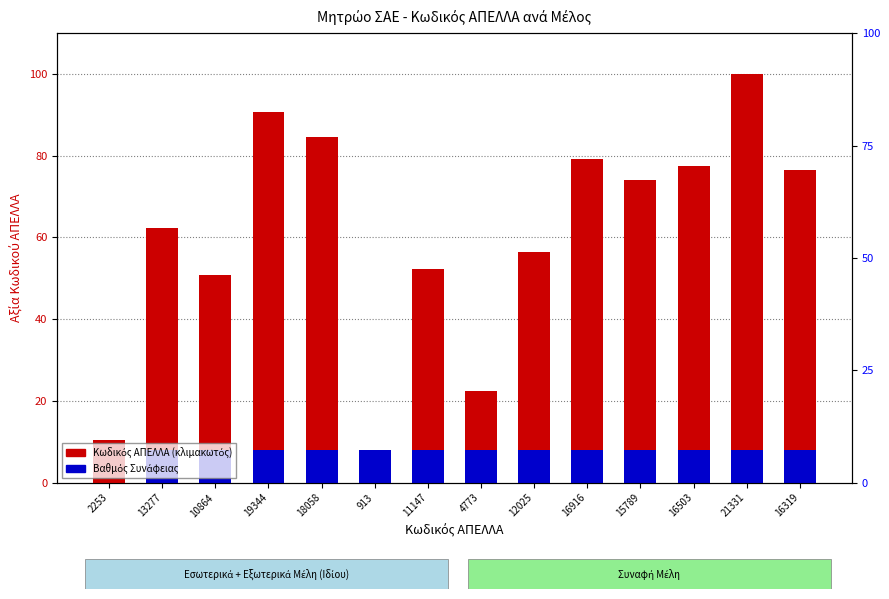

How many groups of bars are there?

14